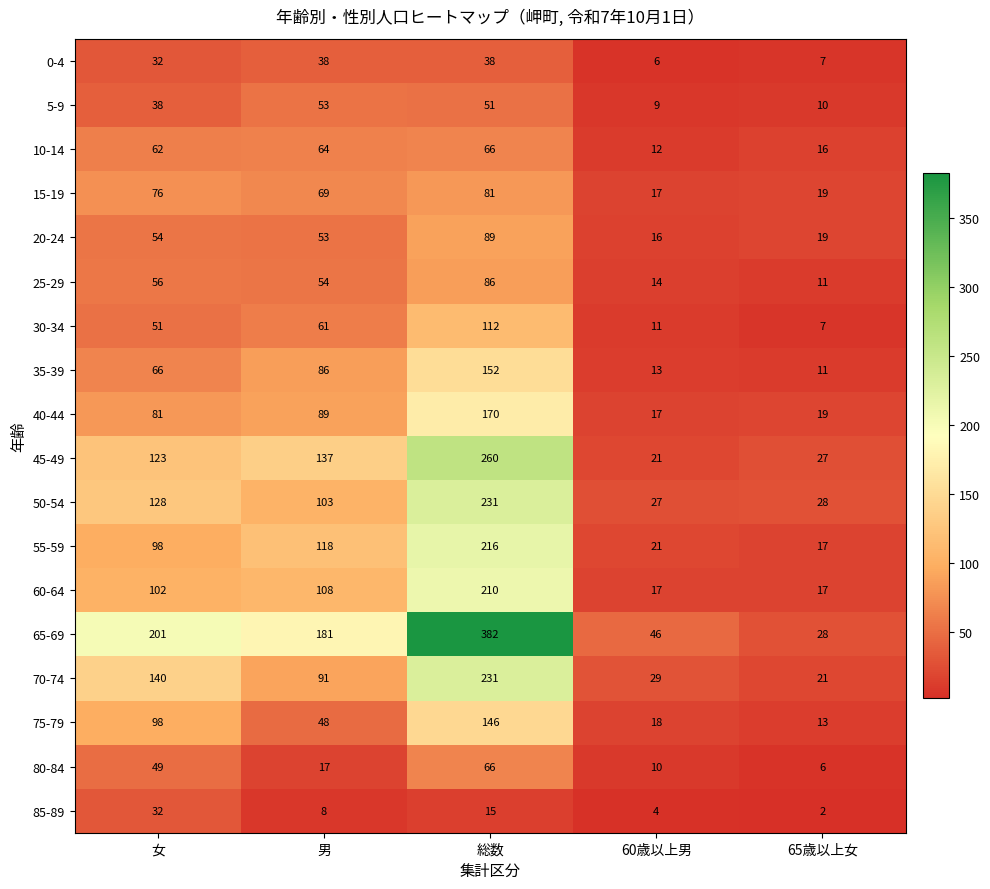

At which label does 30-34 reach its peak?

総数